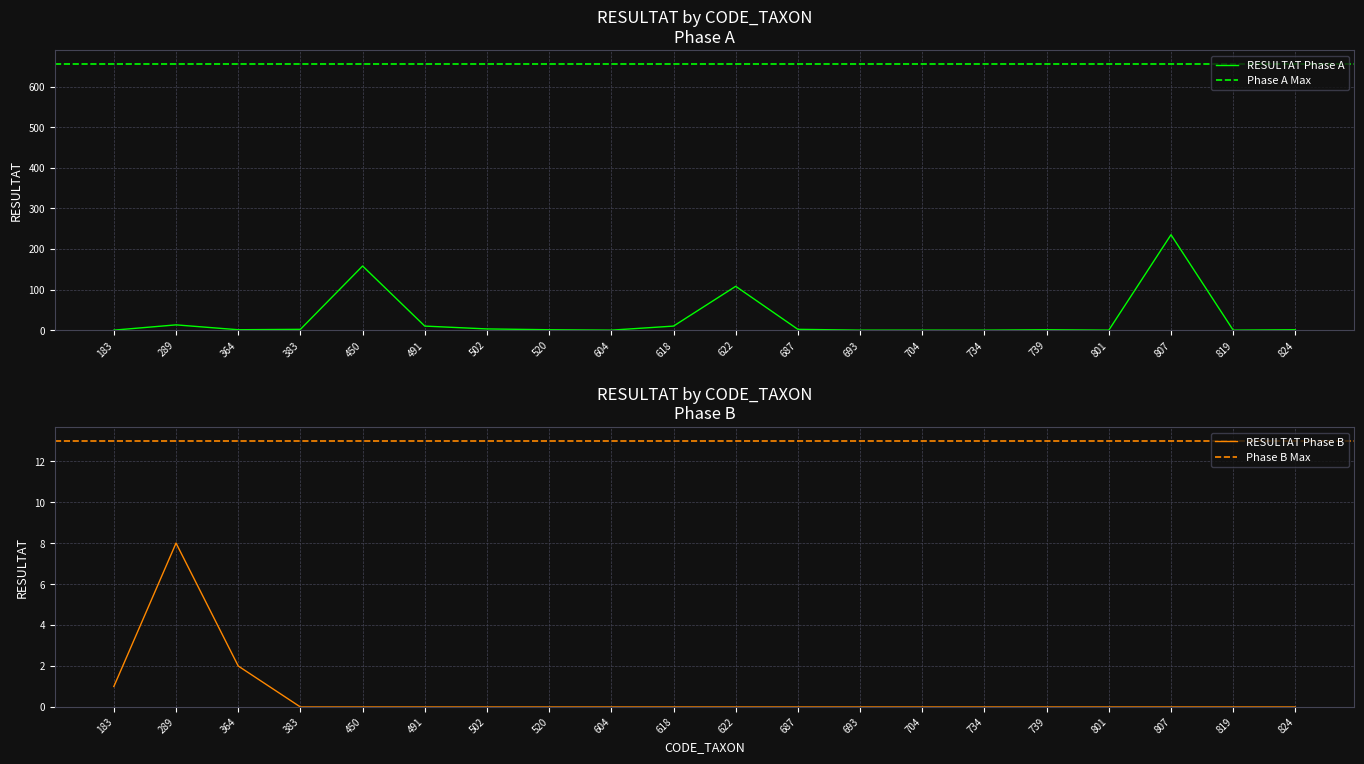

Where is the first local maximum for RESULTAT Phase B?

289